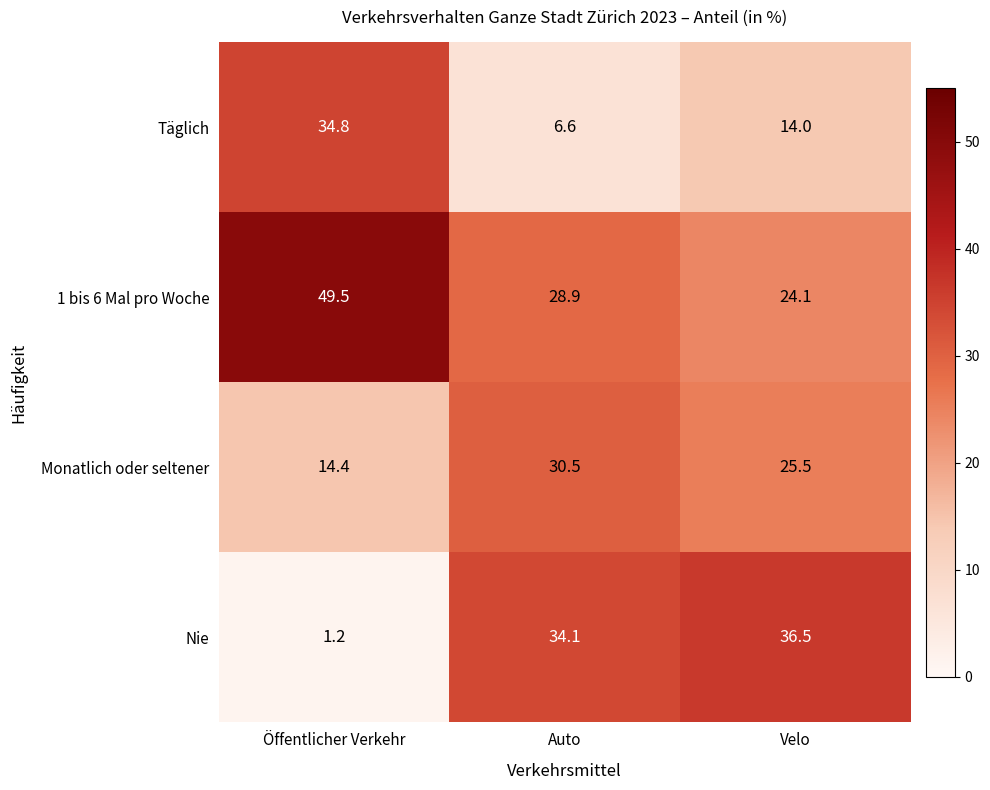

At how many categories does at least one series exceed 3?

3